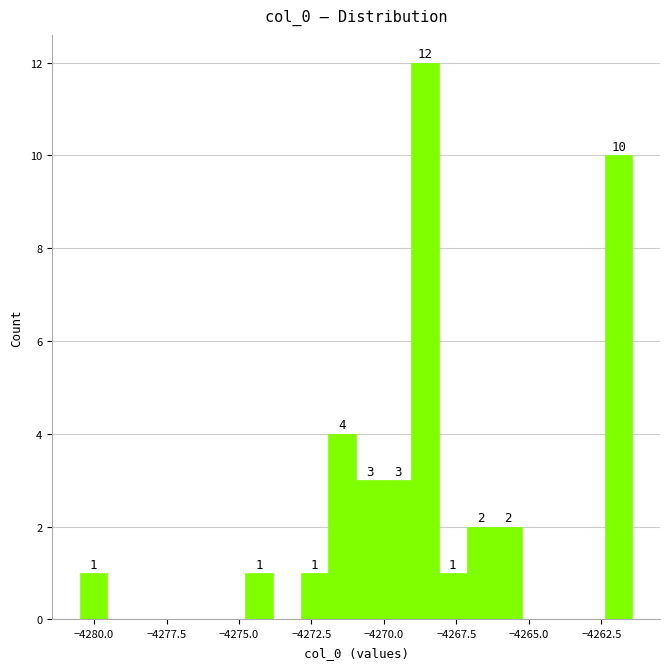

Read against the x-axis, roughly where is the centre of the tallest bar?

-4268.5